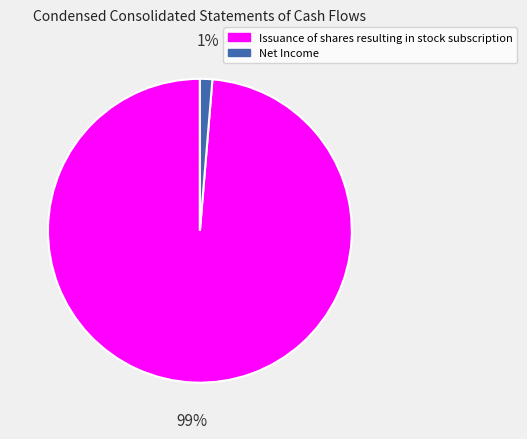

To the nearest percent, what percentage of the pie is Issuance of shares resulting in stock subscription?

99%